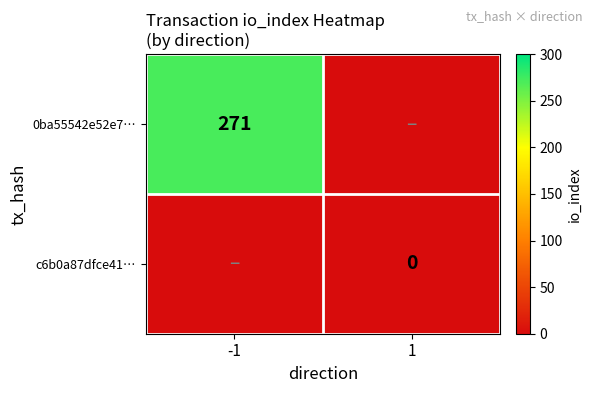

Which category has the highest value across all series?

-1